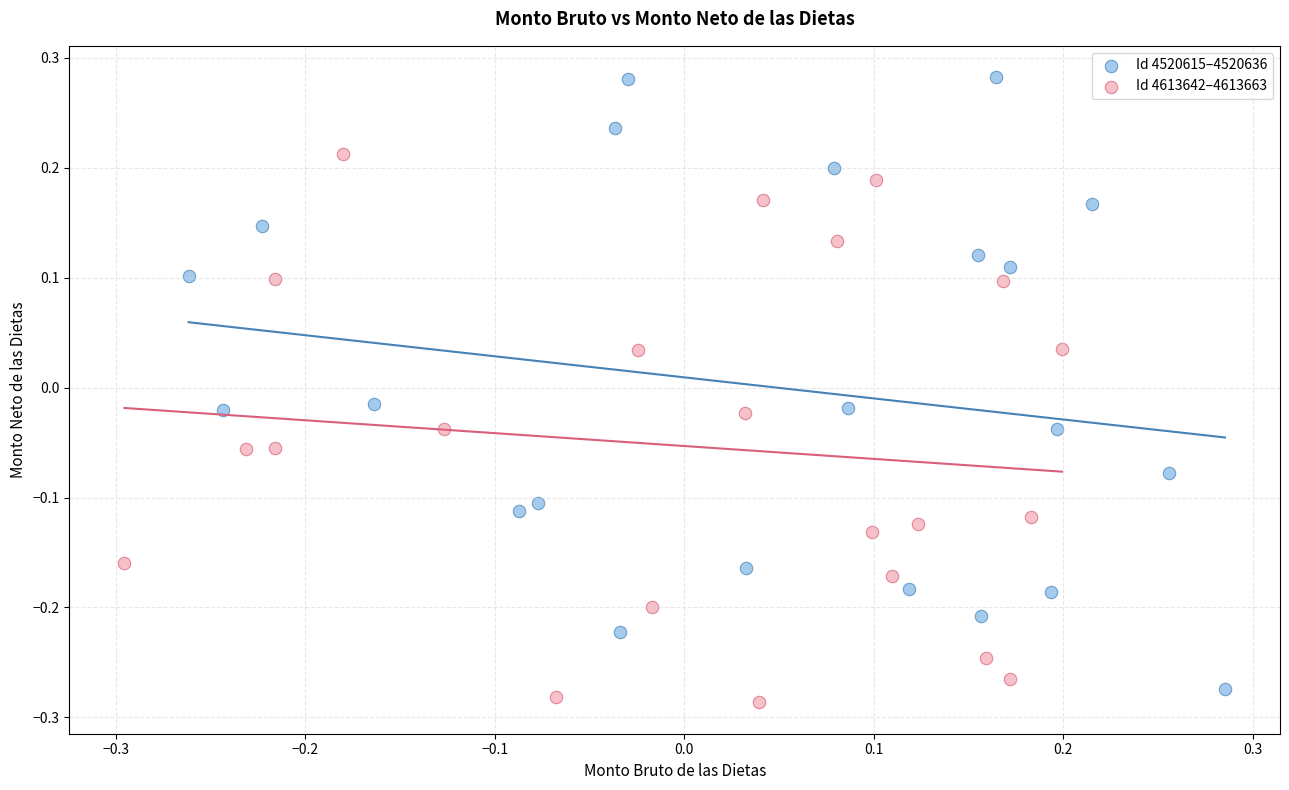

What are all the series names shown in the legend?

Id 4520615–4520636, Id 4613642–4613663